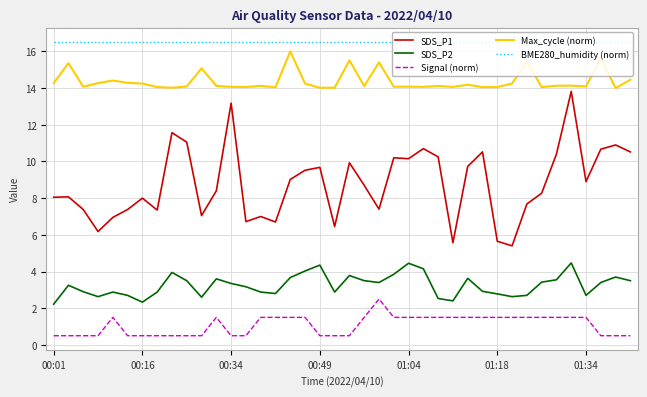

What is the maximum value shown in the chart?

16.5